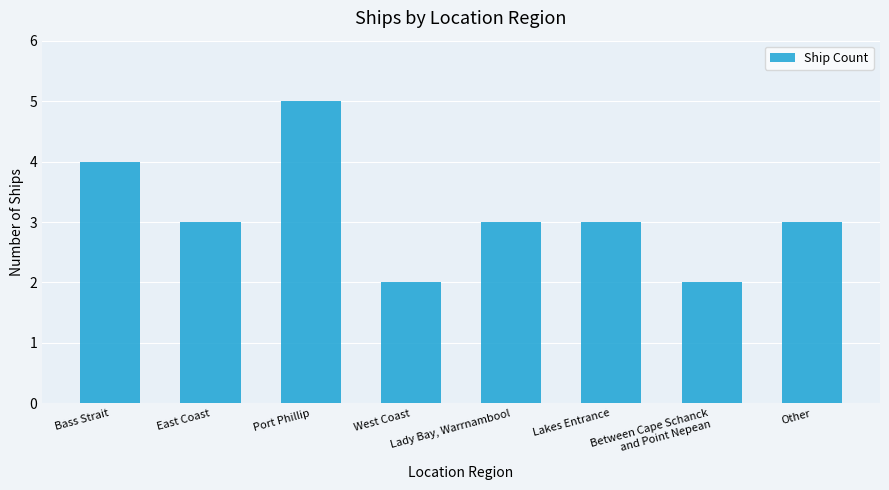

True or false: the data shows 2 at West Coast.

True